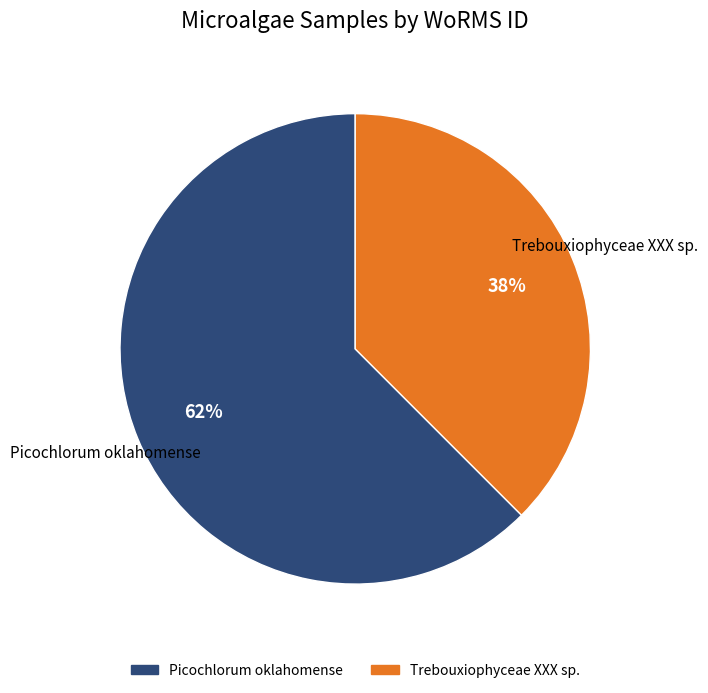

Rank the categories by value from lowest to highest.

Trebouxiophyceae XXX sp., Picochlorum oklahomense